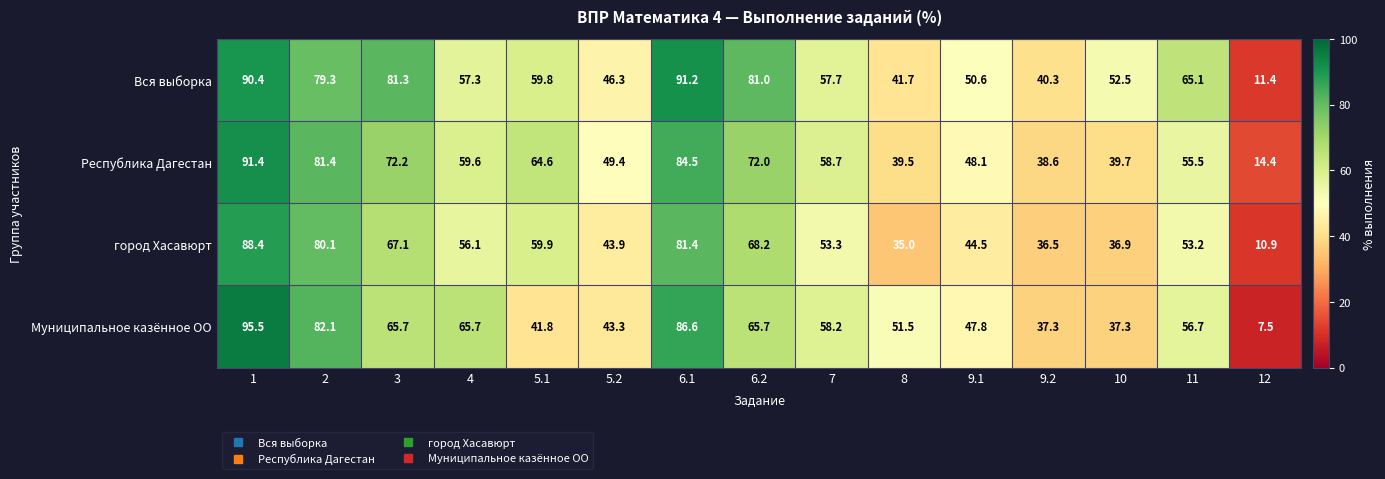

The value of Муниципальное казённое ОО at 7 is 58.2. True or false?

True